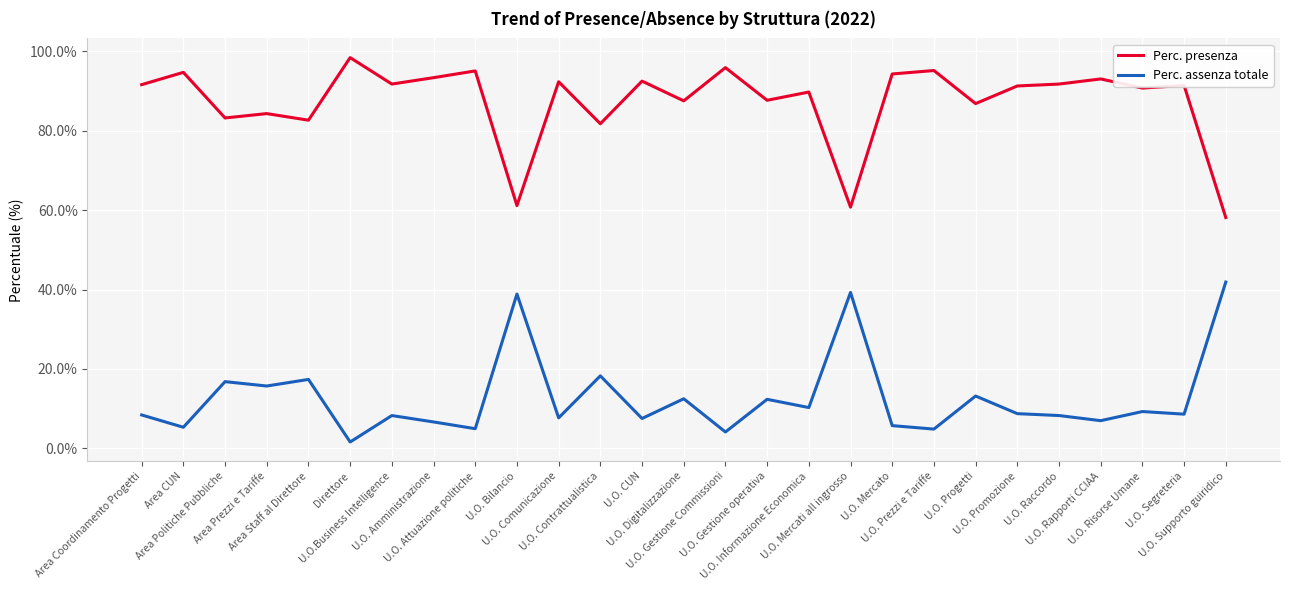

In Perc. presenza, how many points are higher than both neighbors (excluding endpoints)?

11